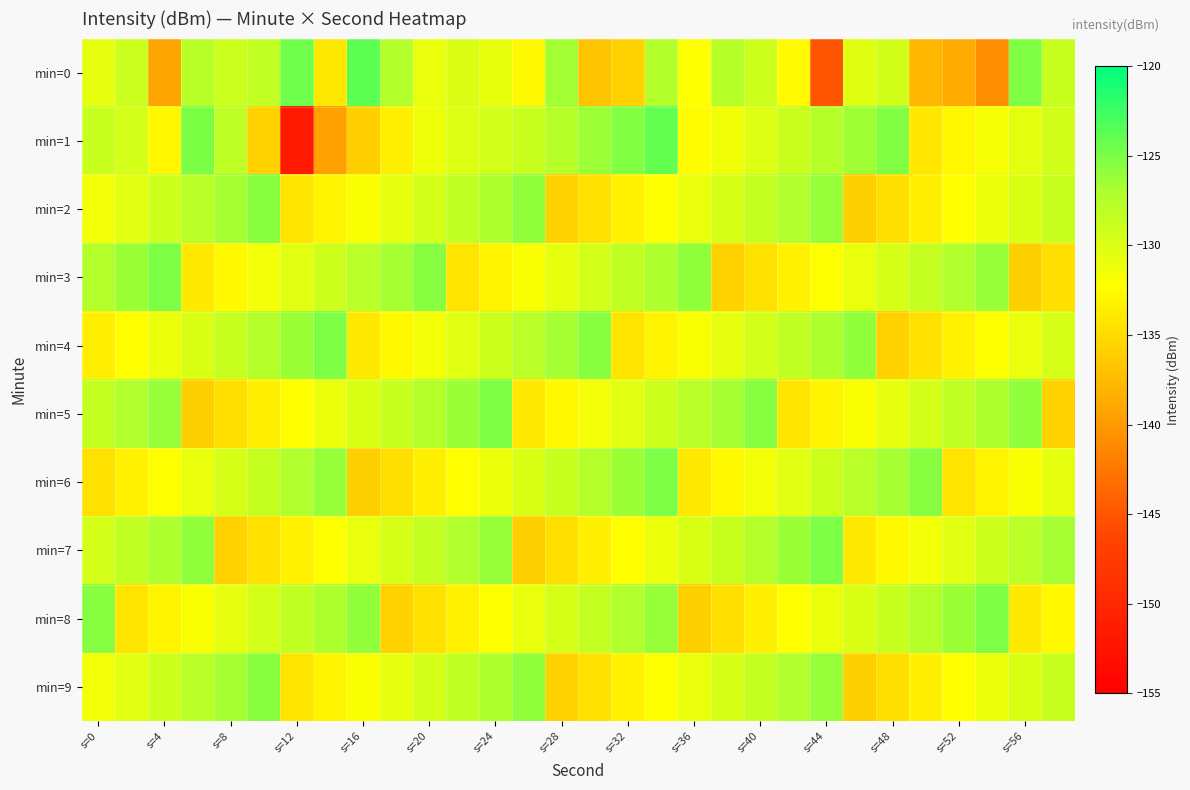

At which category is the sum across all series the highest?

17